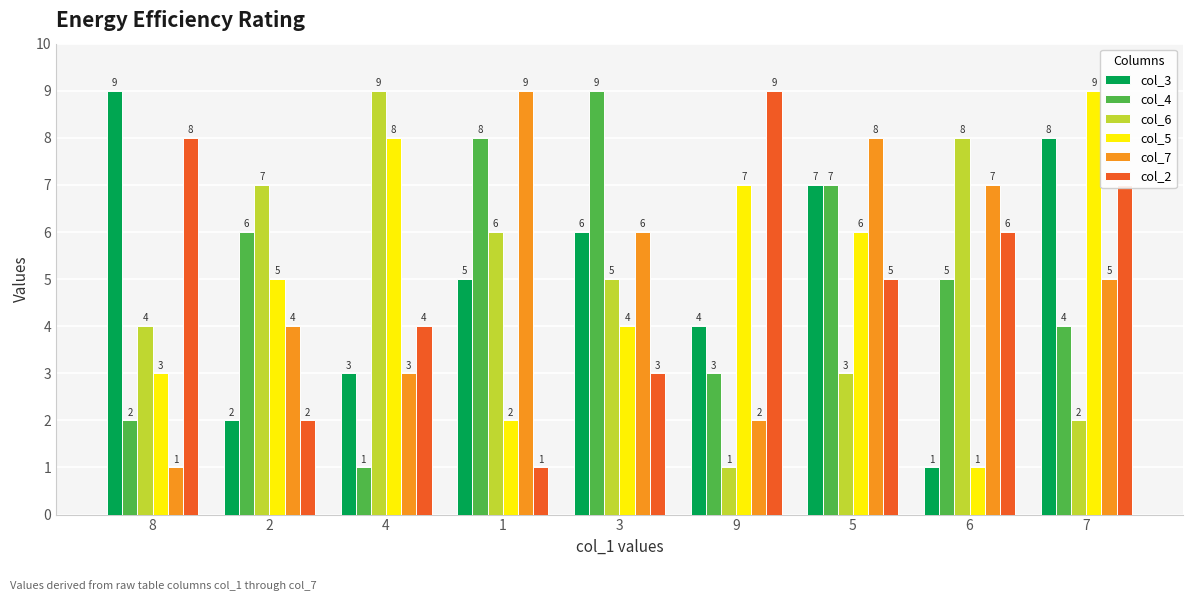

What is the difference between the second highest and second lowest values in the col_3 series?

6